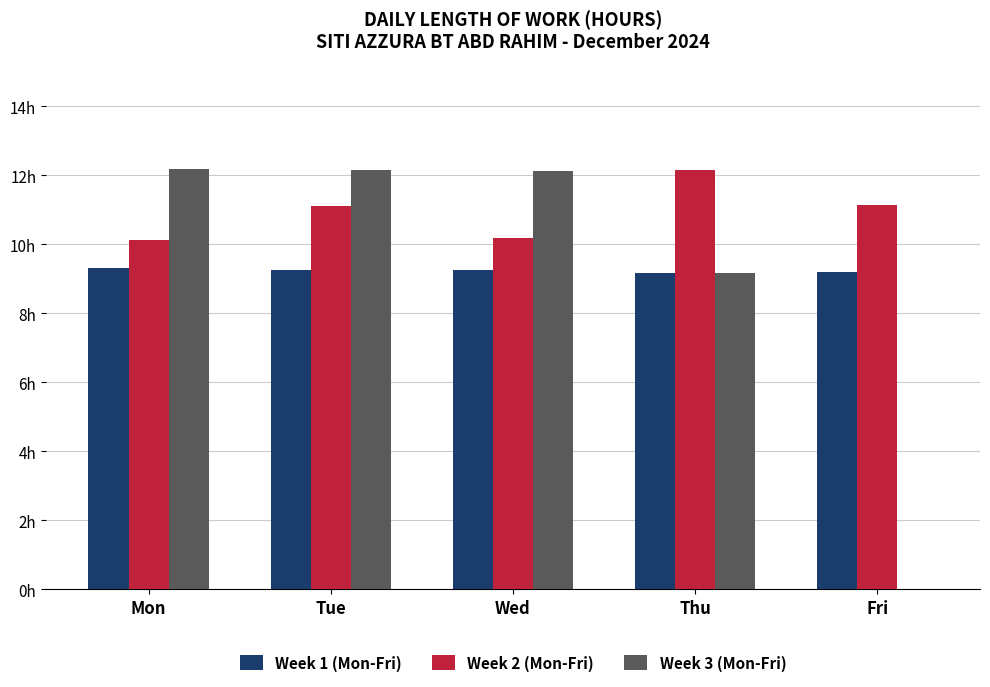

What are all the series names shown in the legend?

Week 1 (Mon-Fri), Week 2 (Mon-Fri), Week 3 (Mon-Fri)